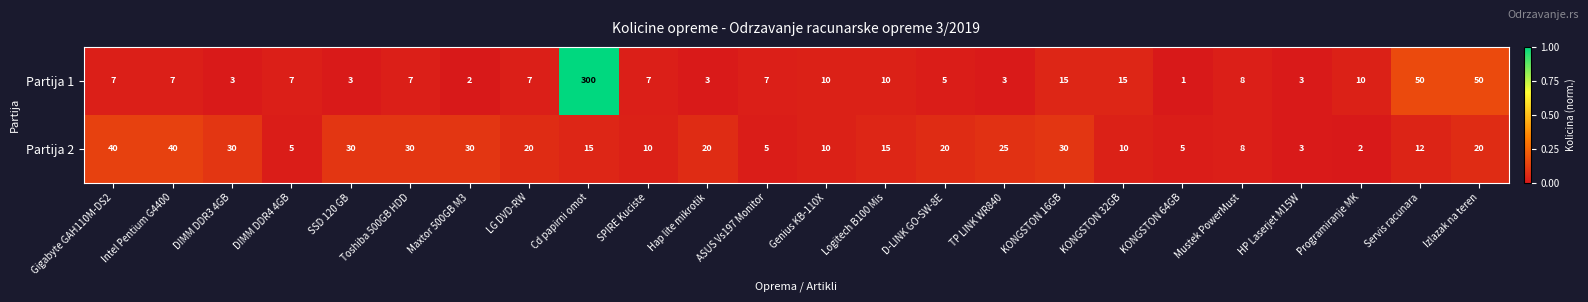

Between KONGSTON 32GB and HP Laserjet M15W, which series saw the biggest shift?

Partija 1